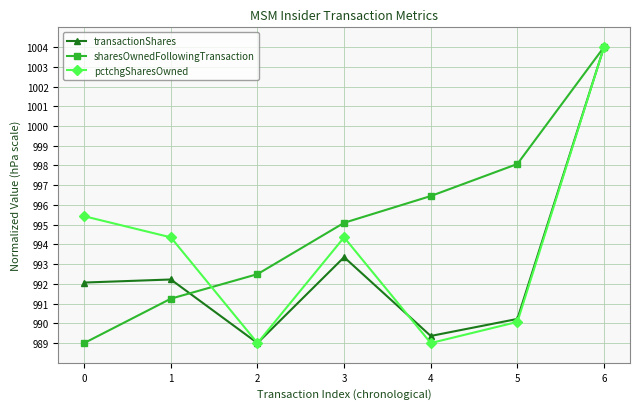

At which category is the sum across all series the highest?

6